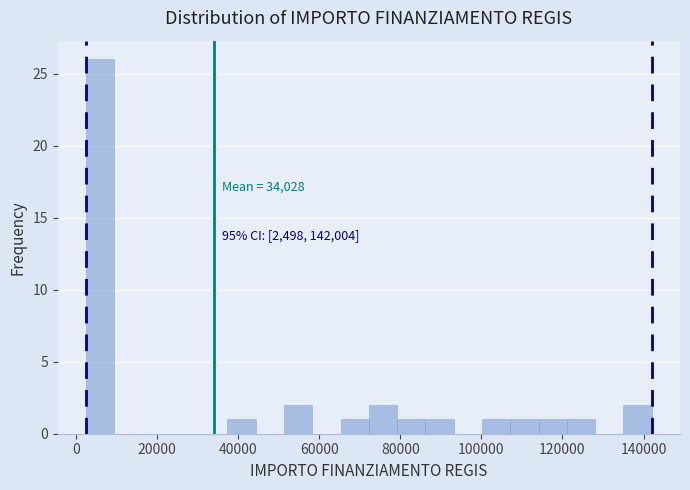

Read against the x-axis, roughly where is the centre of the tallest bar?

6000